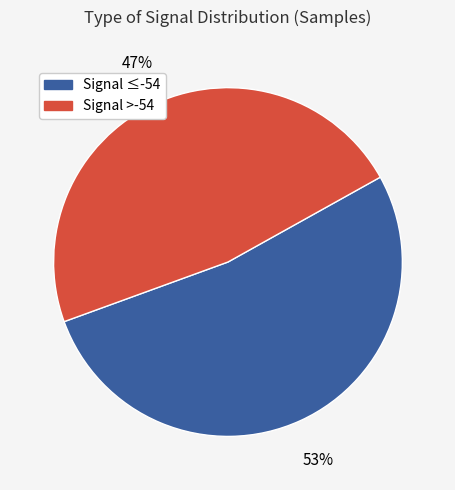

To the nearest percent, what is the average slice percentage?

50%